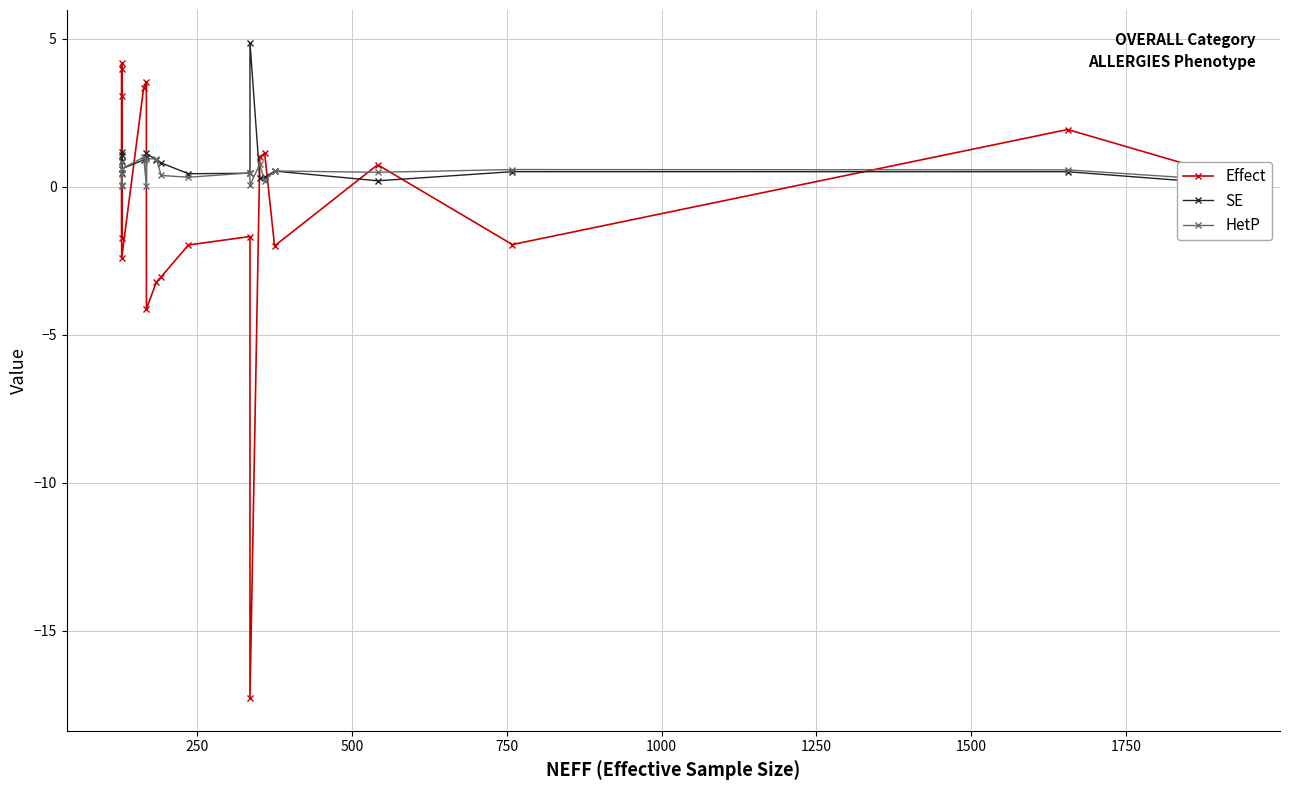

Is this an area chart (filled region under the line)?

No